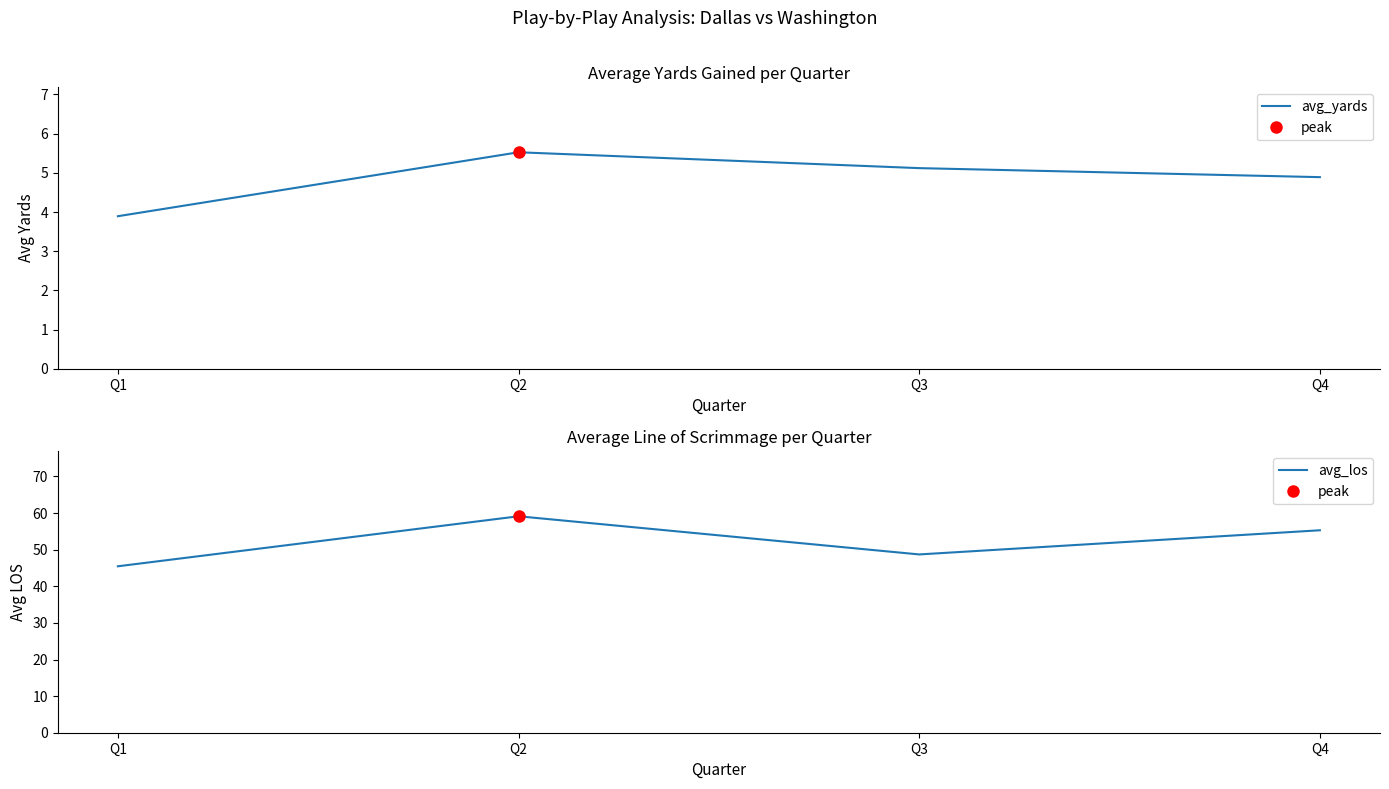

What is the average value of the avg_yards series?

4.9